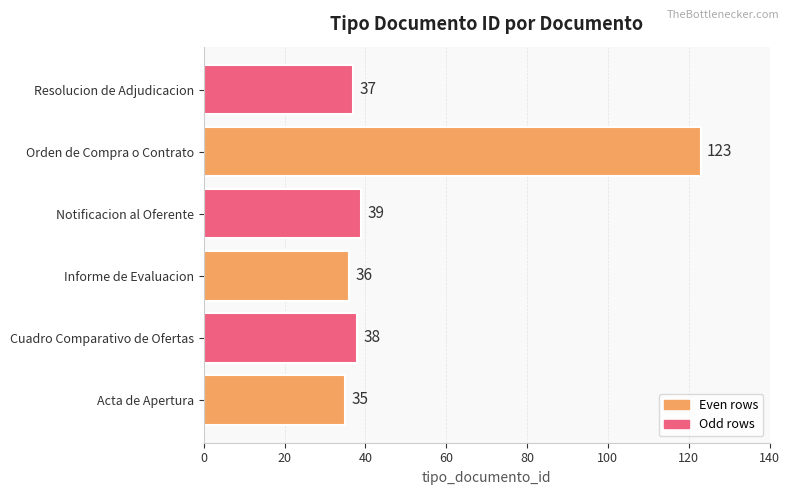

Rank the categories by value from highest to lowest.

Orden de Compra o Contrato, Notificacion al Oferente, Cuadro Comparativo de Ofertas, Resolucion de Adjudicacion, Informe de Evaluacion, Acta de Apertura